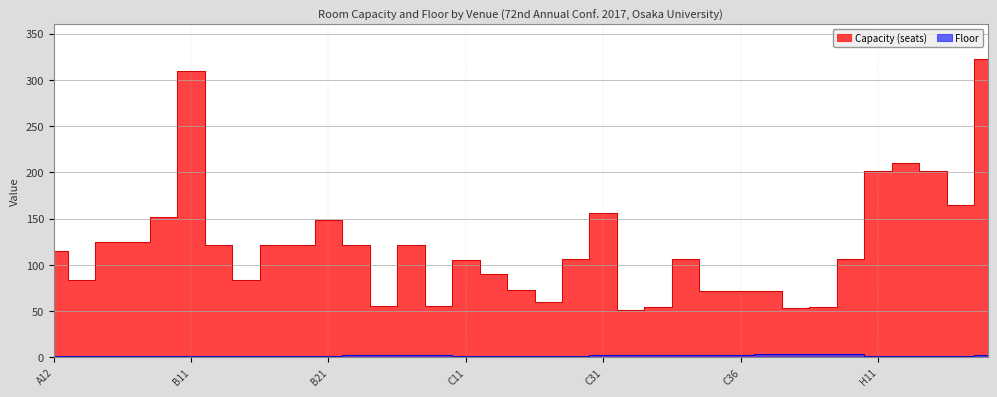

What is the value of the Floor point at the 8th from the left?

2